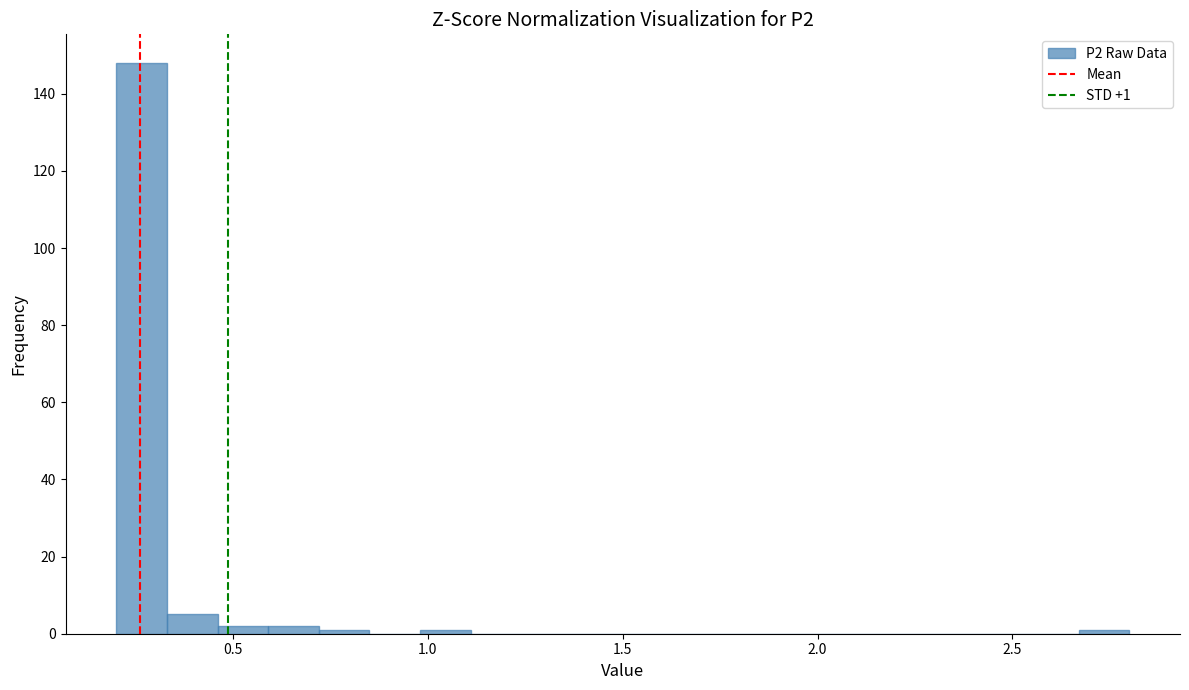

Around what value on the x-axis is the tallest bar? Give the approximate position of its centre, as read against the axis.

0.25